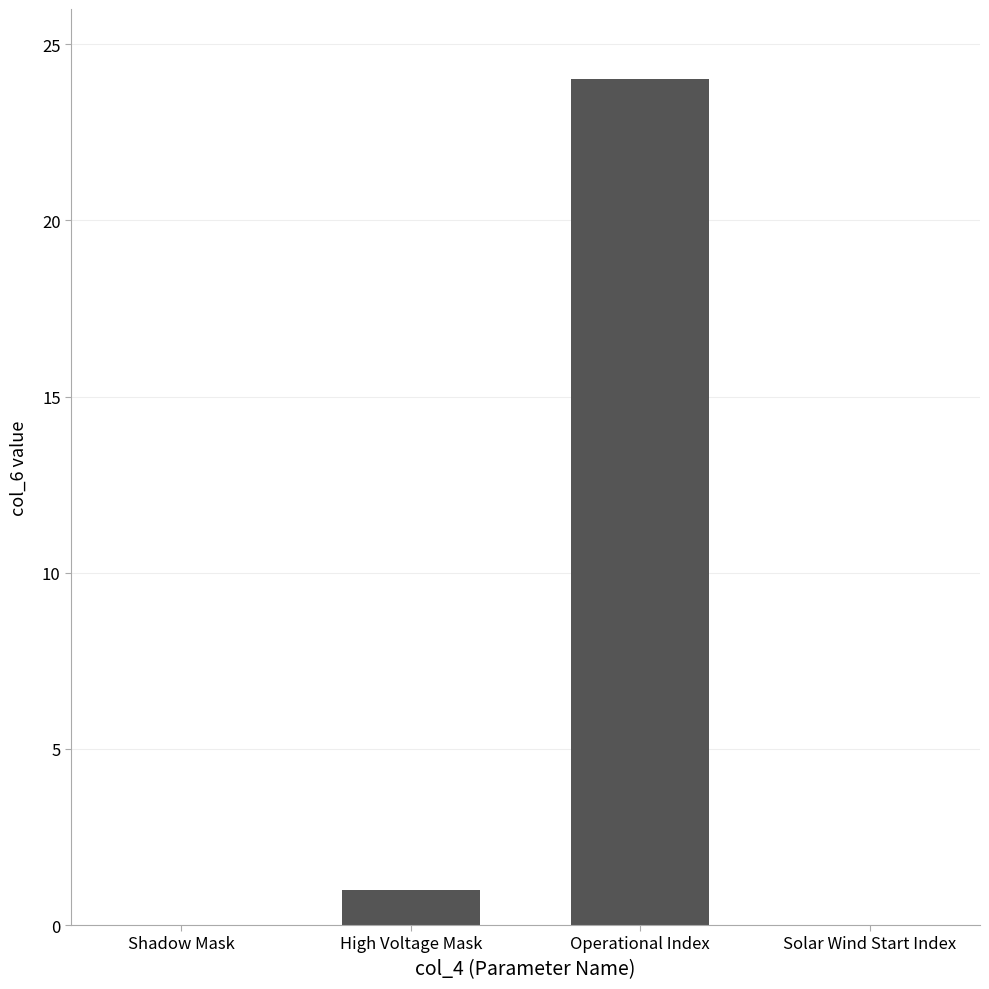

How many categories are shown in the chart?

4